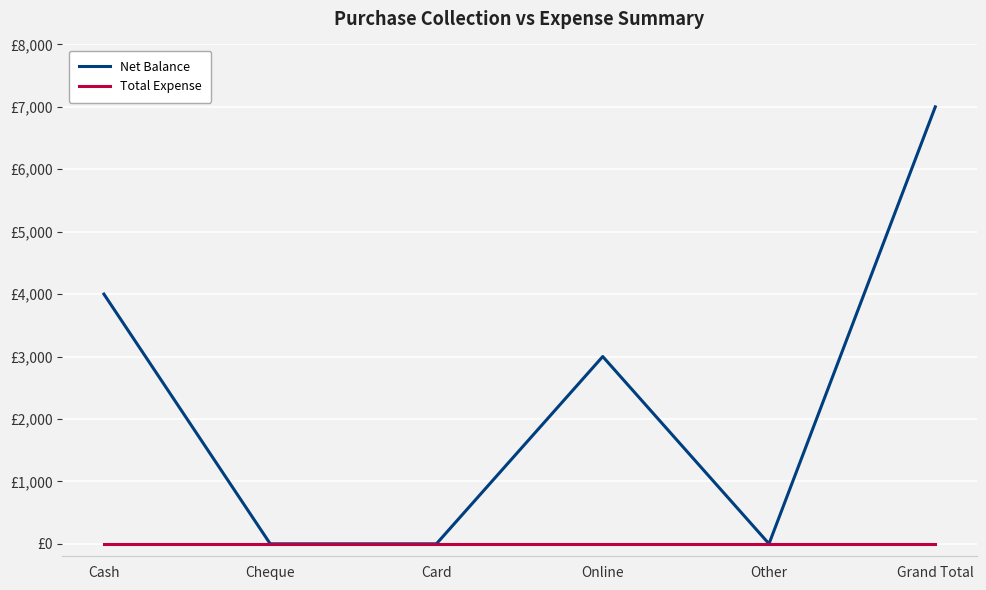

Is this an area chart (filled region under the line)?

No